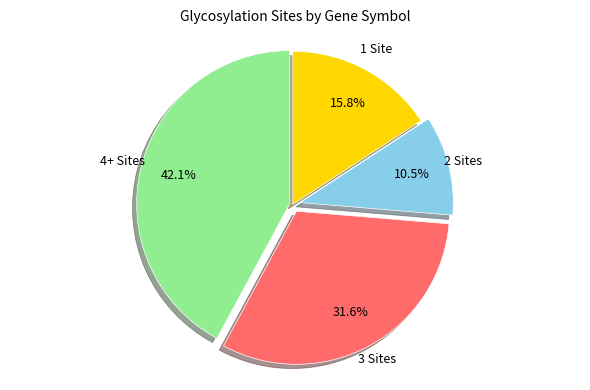

Does any single category account for the majority?

No